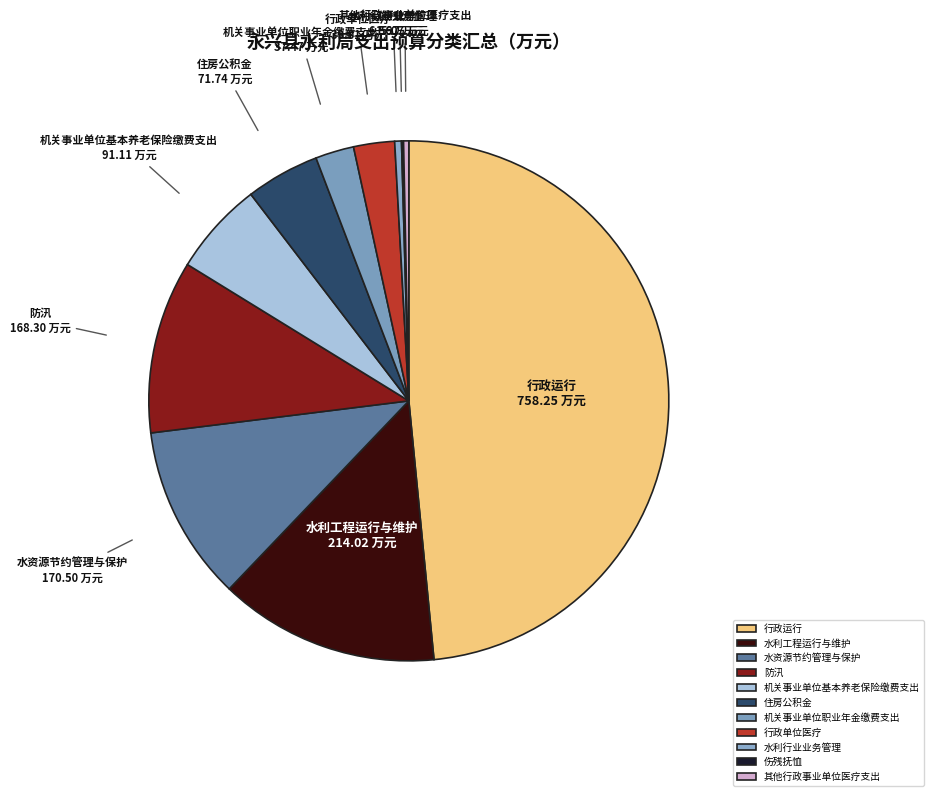

Does any single category account for the majority?

No